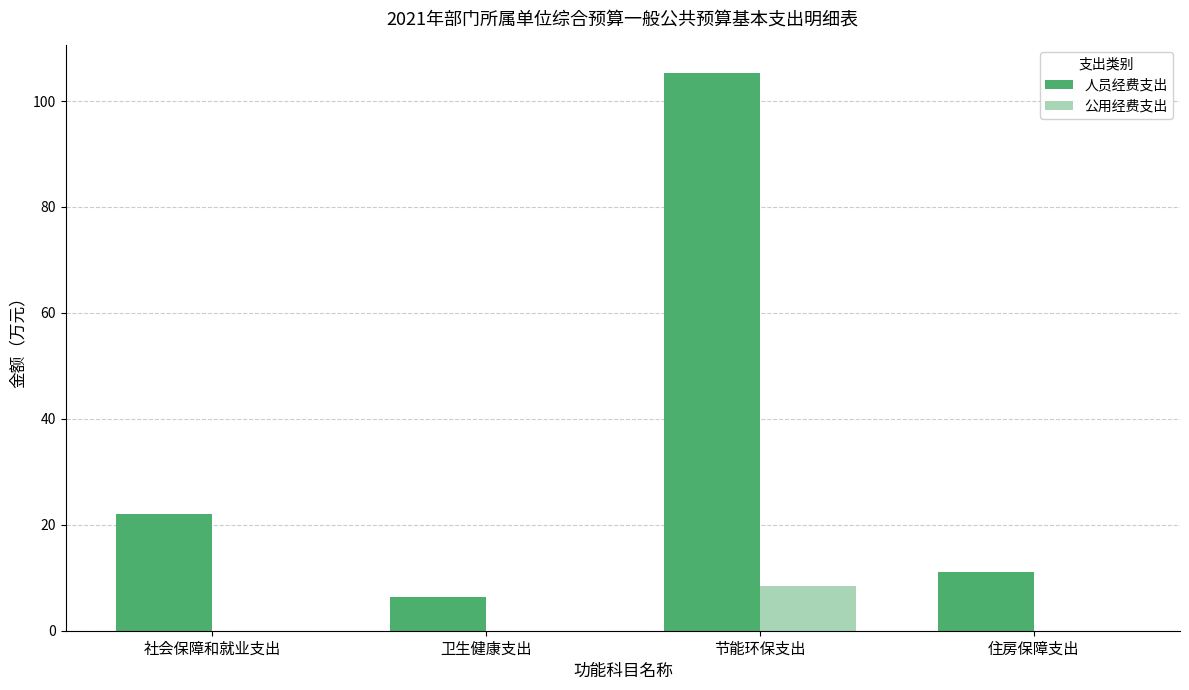

Where is 人员经费支出 nearest to the value 55?

社会保障和就业支出